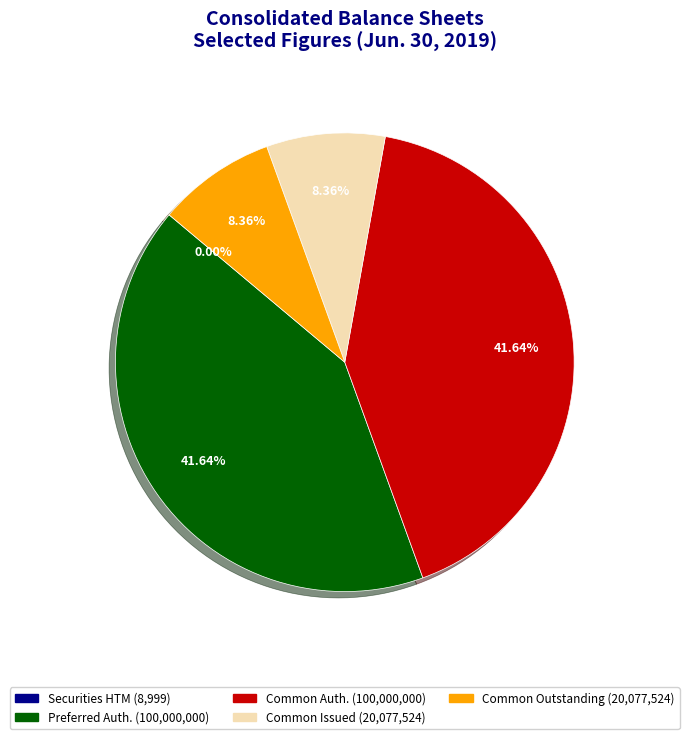

Is there any slice that represents more than half of the pie?

No